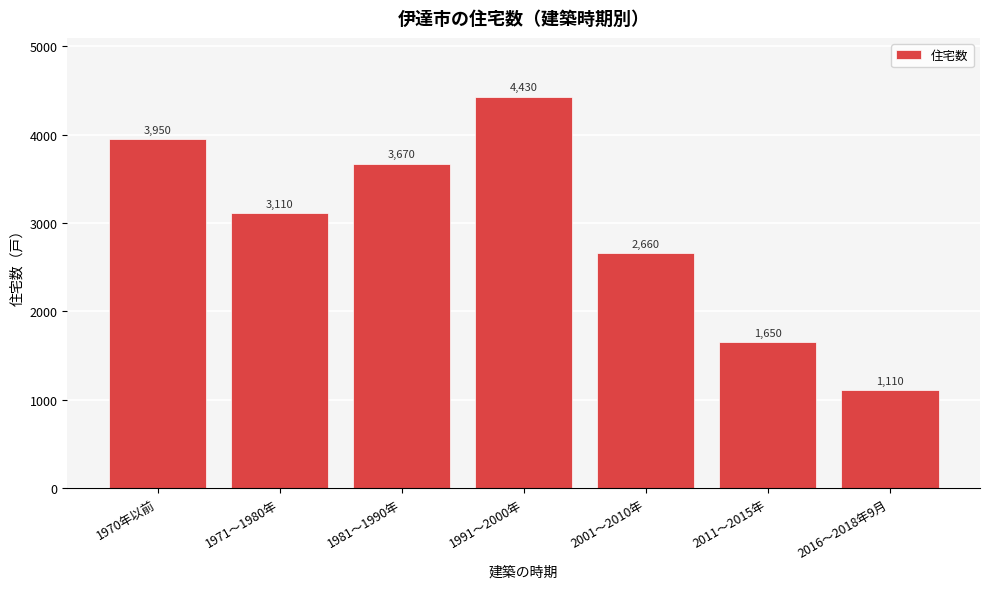

Reading right to left, transcribe all the data shown in this chart.

2016～2018年9月=1110	2011～2015年=1650	2001～2010年=2660	1991～2000年=4430	1981～1990年=3670	1971～1980年=3110	1970年以前=3950